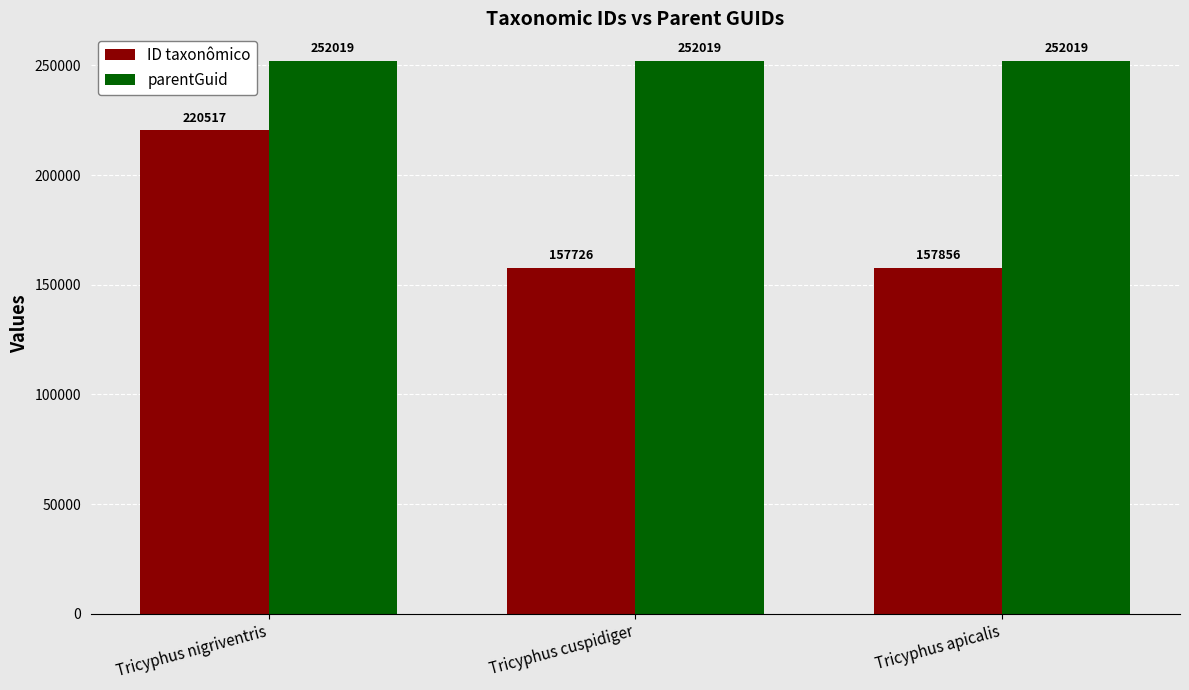

Does the chart contain stacked bars?

No